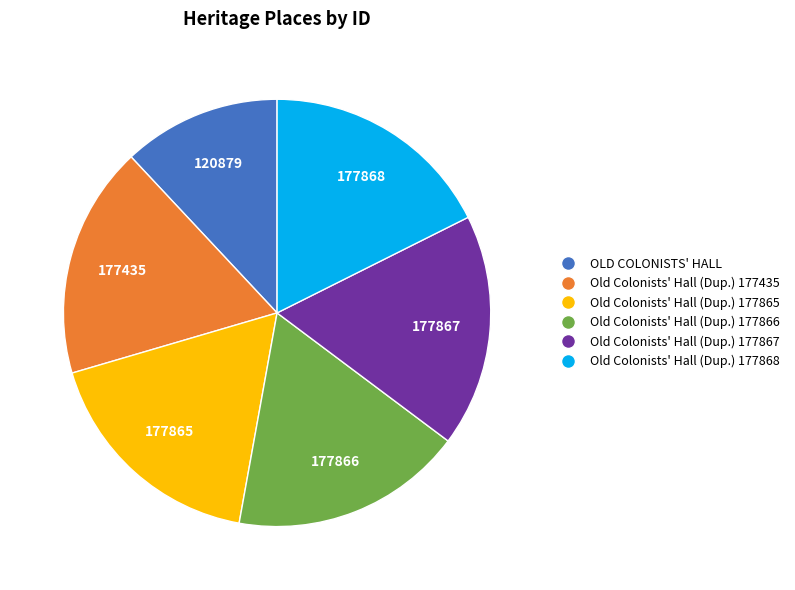

Which has a higher value, OLD COLONISTS' HALL or Old Colonists' Hall (Dup.) 177865?

Old Colonists' Hall (Dup.) 177865